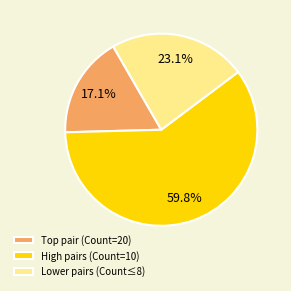

Which slice is the largest?

High pairs (Count=10)